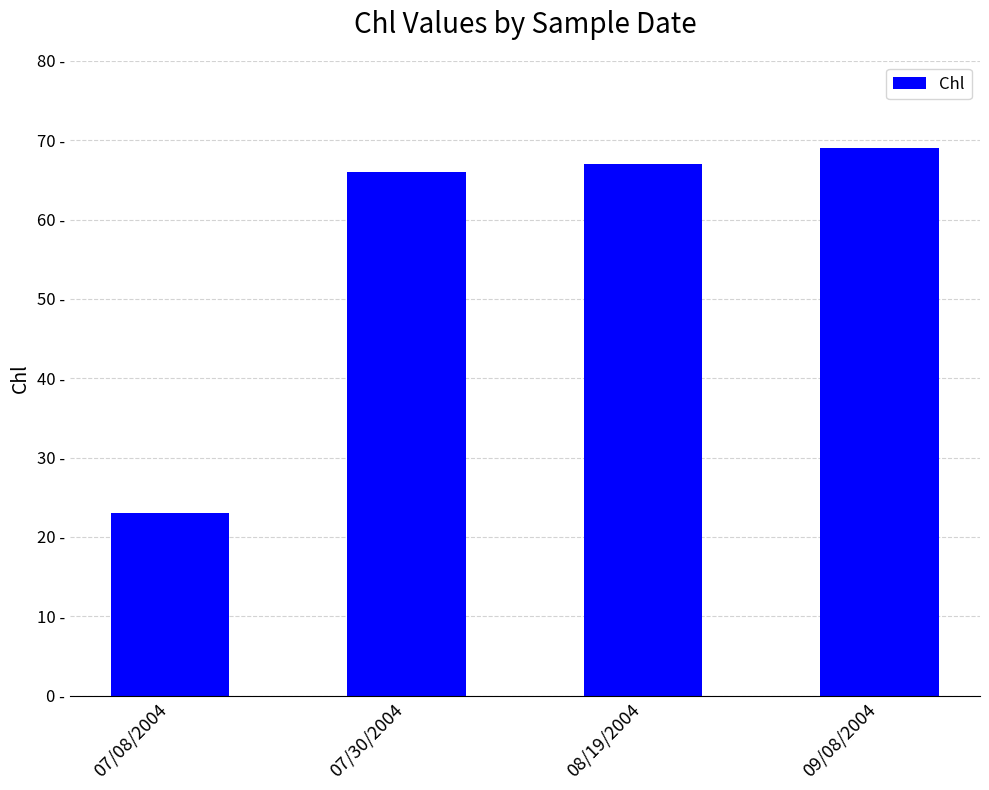

The chart shows a value of 9 at 07/08/2004. True or false?

False